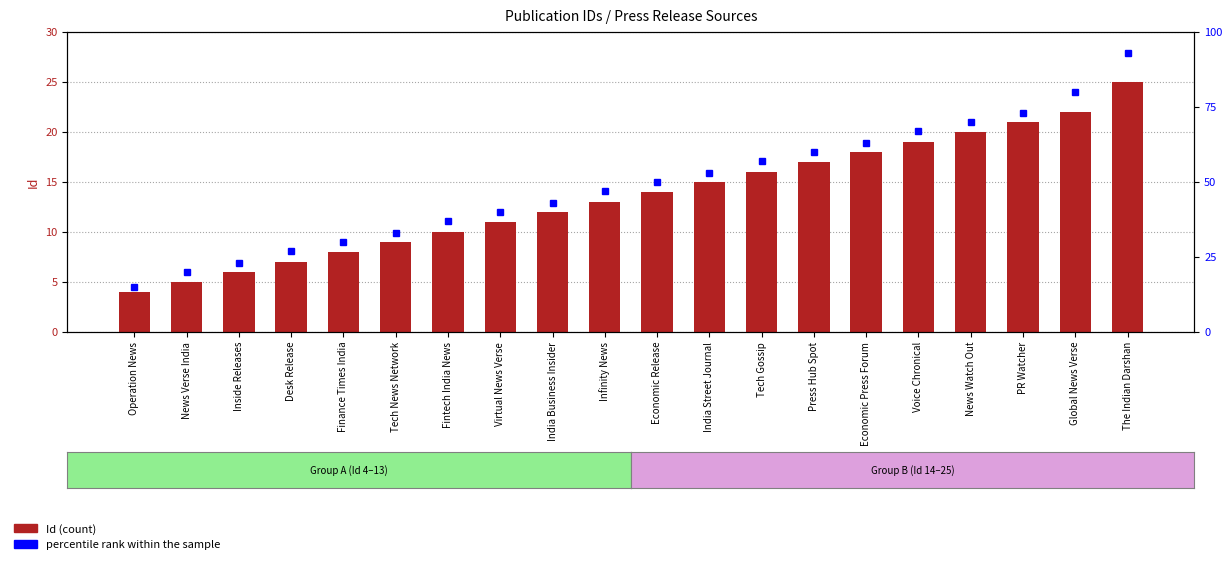

Reading left to right, extract all data points from this chart.

Id: 4	5	6	7	8	9	10	11	12	13	14	15	16	17	18	19	20	21	22	25
percentile rank within the sample: 15	20	23	27	30	33	37	40	43	47	50	53	57	60	63	67	70	73	80	93